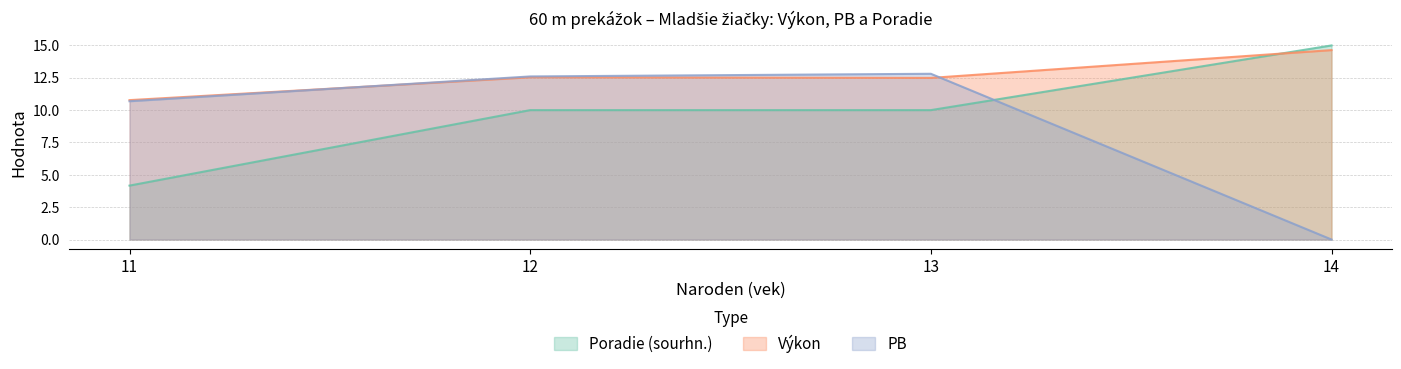

Where does the Výkon series first go above 12?

12